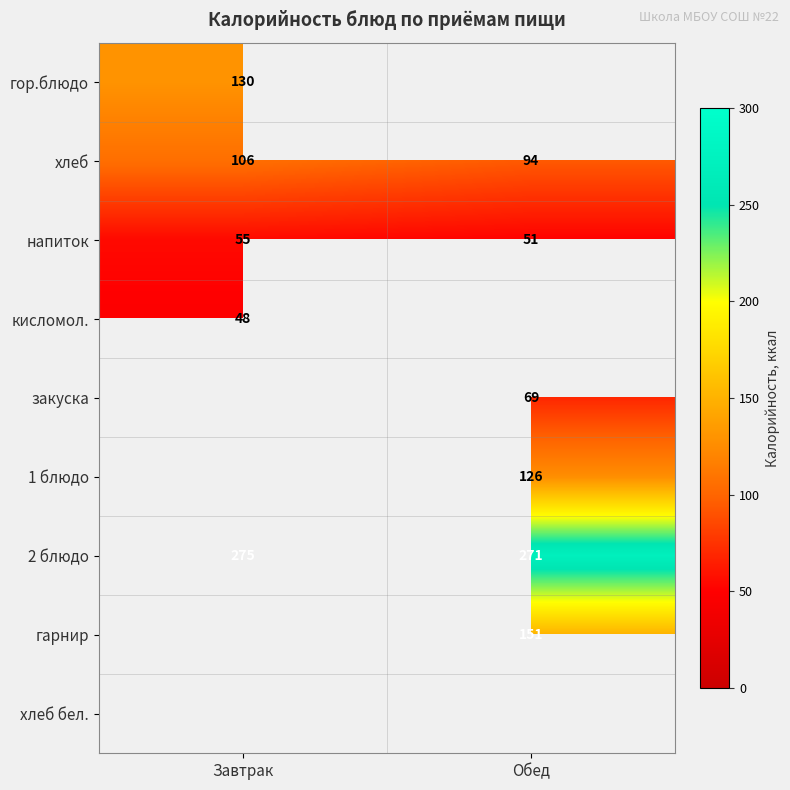

The хлеб series shows 177 at Завтрак. True or false?

False